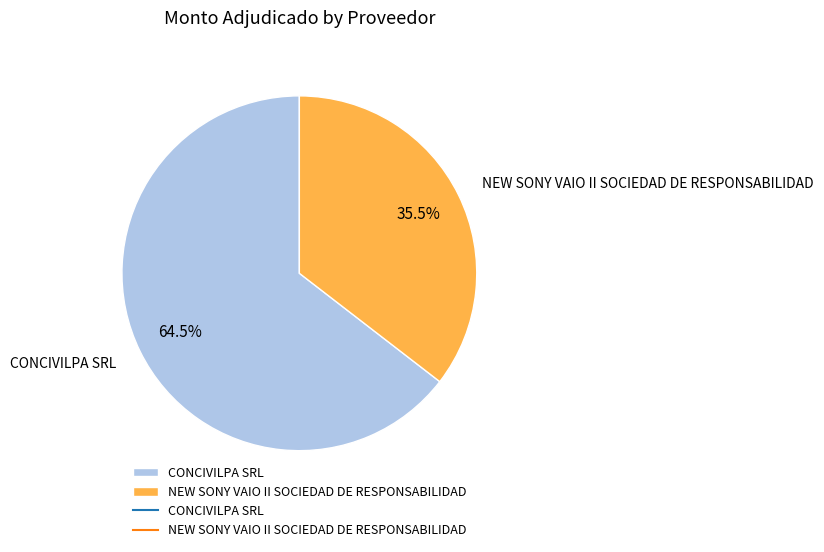

What is the largest slice in the pie chart?

CONCIVILPA SRL